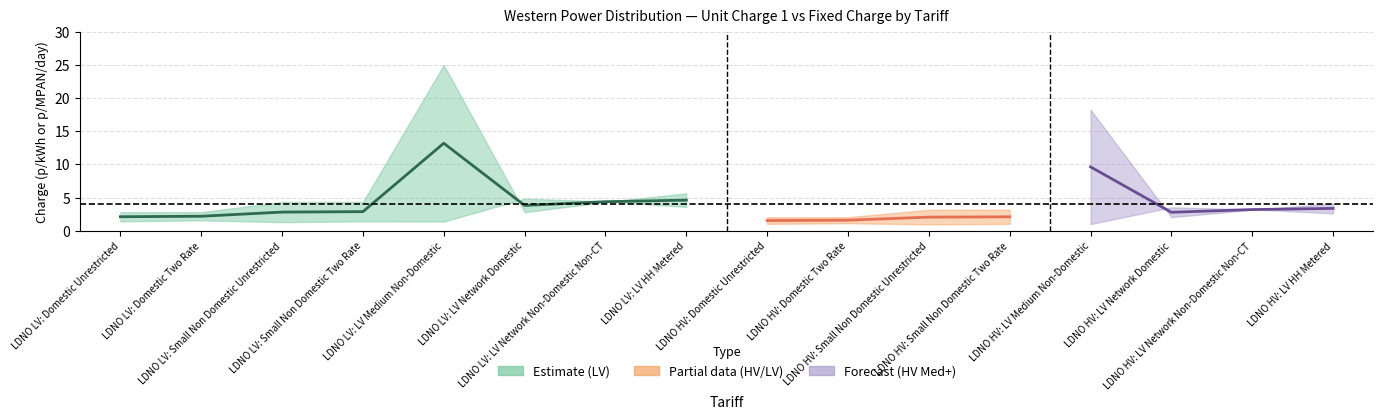

How many values in the Fixed charge p/MPAN/day series exceed 3?

10